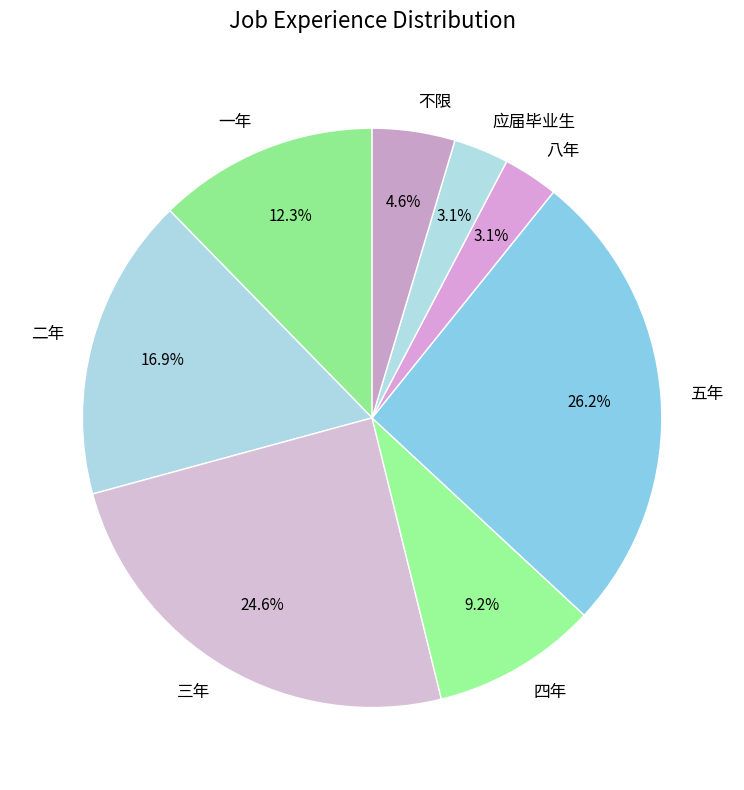

What is the ratio of the value at 一年 to the value at 四年?

1.3